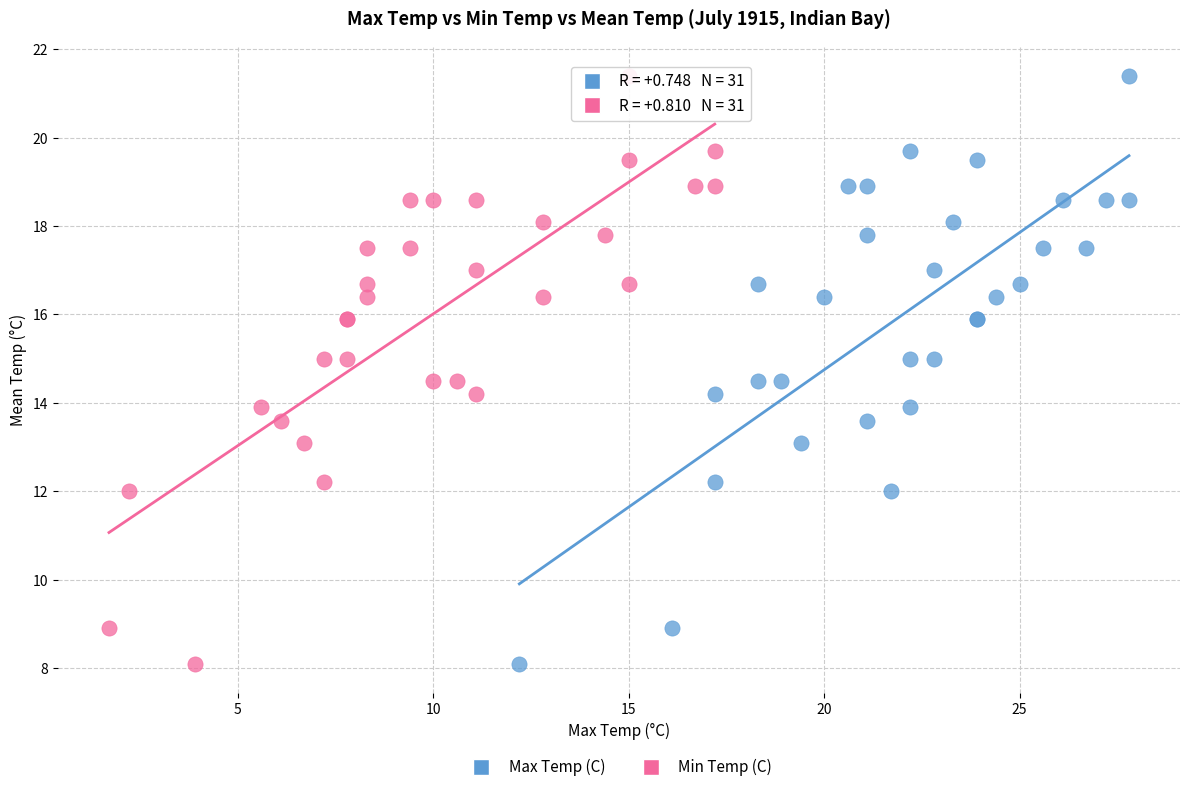

What are all the series names shown in the legend?

Max Temp (C), Min Temp (C)